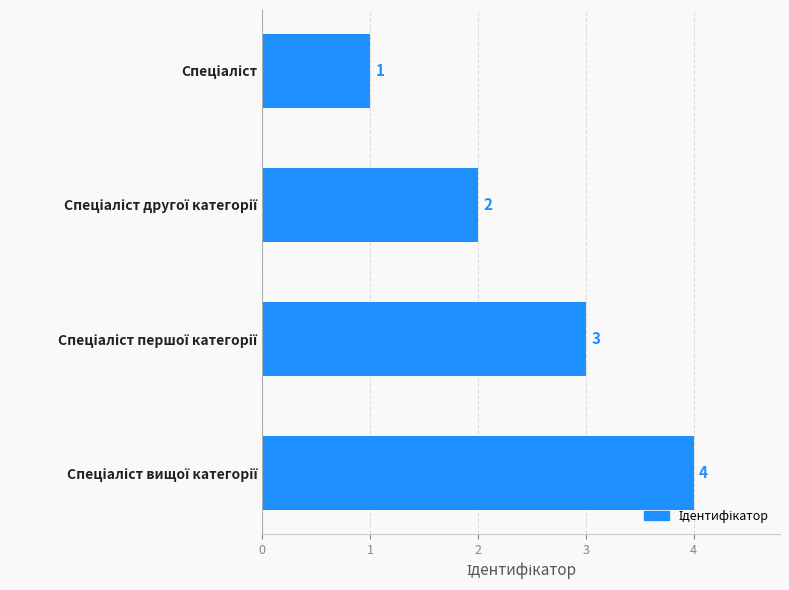

What is the difference between the maximum and minimum values?

3